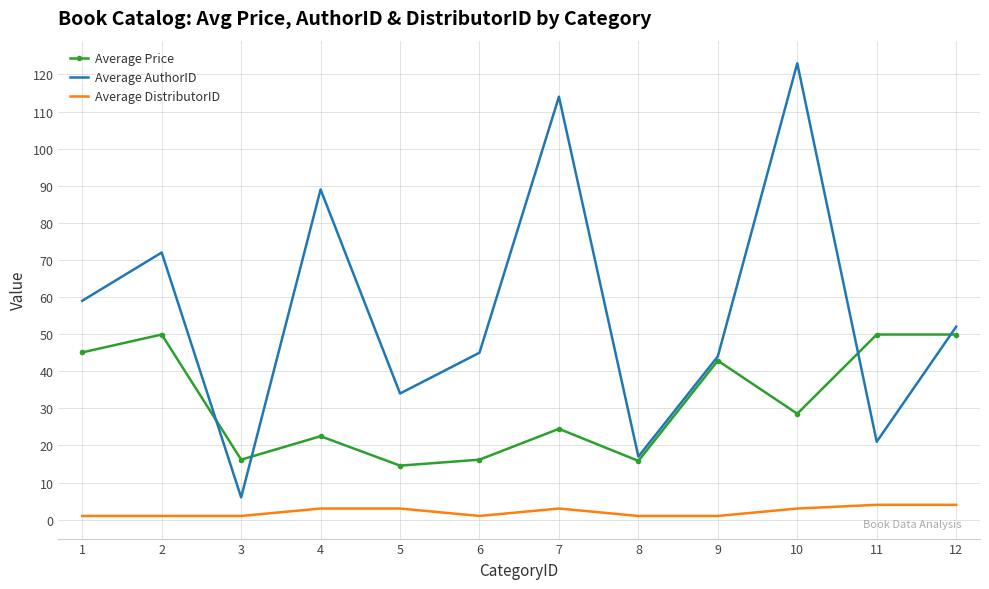

Which category has the highest value across all series?

10